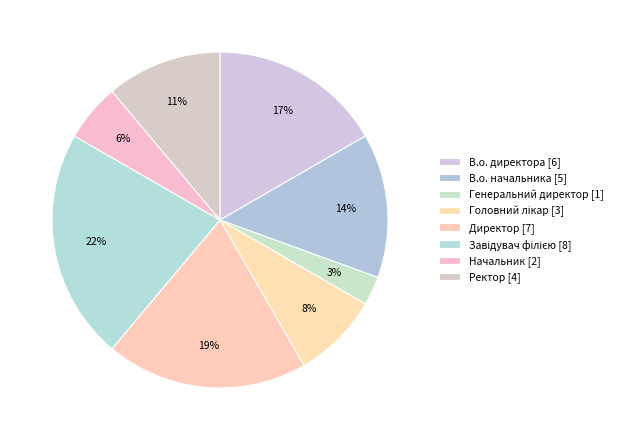

How many segments does this pie chart have?

8